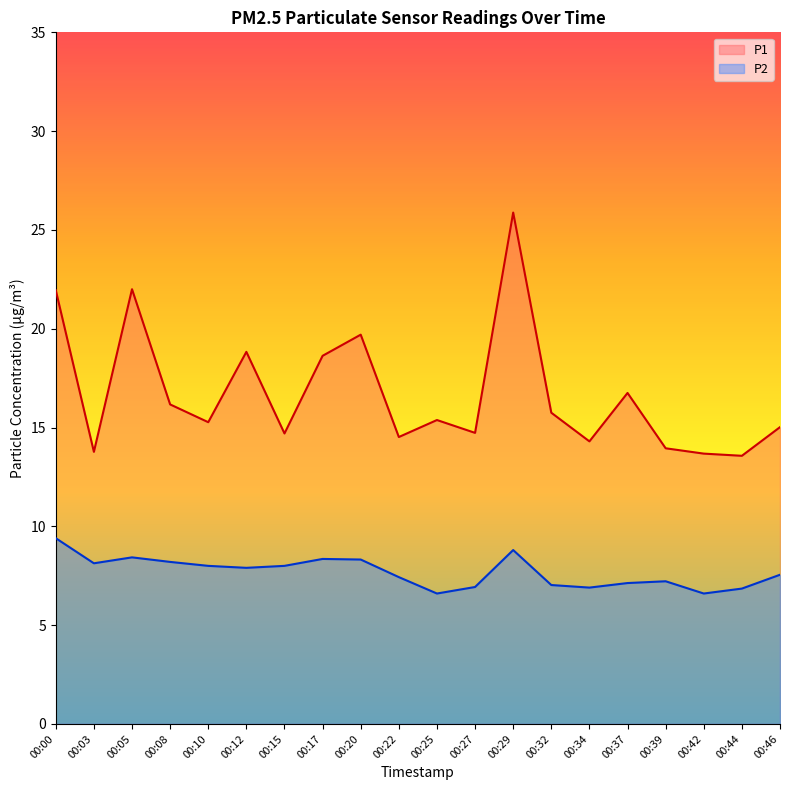

Reading left to right, list all the values displayed in this chart.

P1: 00:00=21.9	00:03=13.8	00:05=22.0	00:08=16.2	00:10=15.3	00:12=18.8	00:15=14.7	00:17=18.6	00:20=19.7	00:22=14.5	00:25=15.4	00:27=14.7	00:29=25.9	00:32=15.8	00:34=14.3	00:37=16.8	00:39=13.9	00:42=13.7	00:44=13.6	00:46=15.0
P2: 00:00=9.4	00:03=8.1	00:05=8.4	00:08=8.2	00:10=8.0	00:12=7.9	00:15=8.0	00:17=8.3	00:20=8.3	00:22=7.4	00:25=6.6	00:27=6.9	00:29=8.8	00:32=7.0	00:34=6.9	00:37=7.1	00:39=7.2	00:42=6.6	00:44=6.8	00:46=7.5